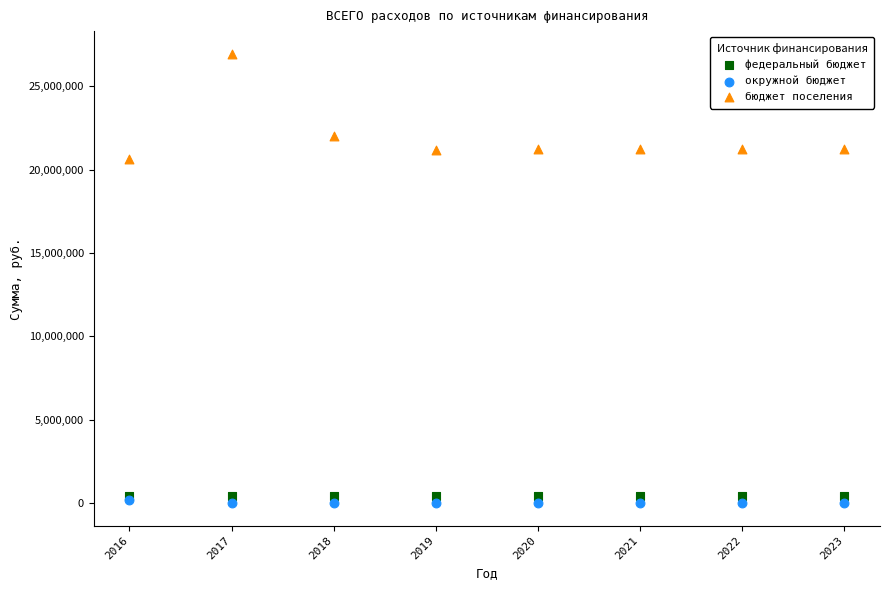

Which series has the largest Y range (max minus min)?

бюджет поселения